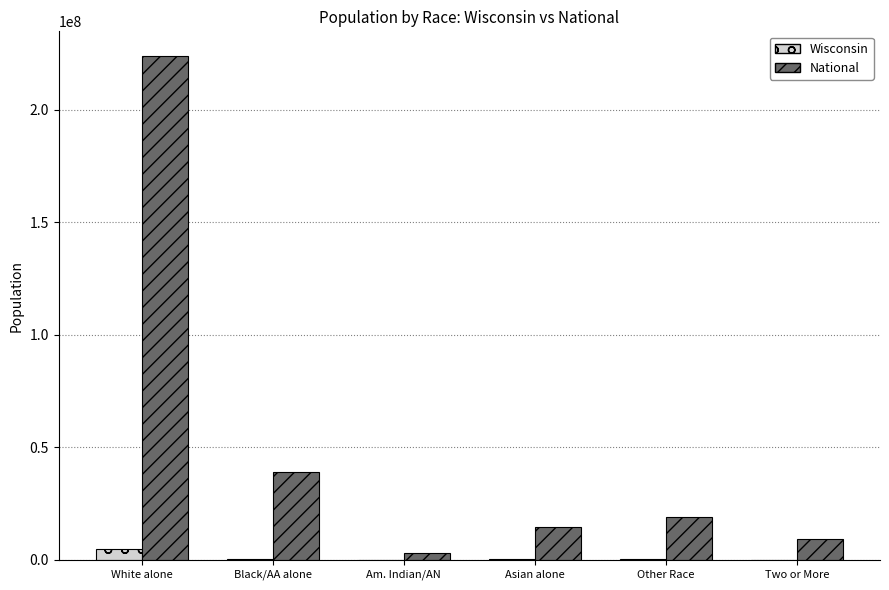

Are the bars horizontal?

No